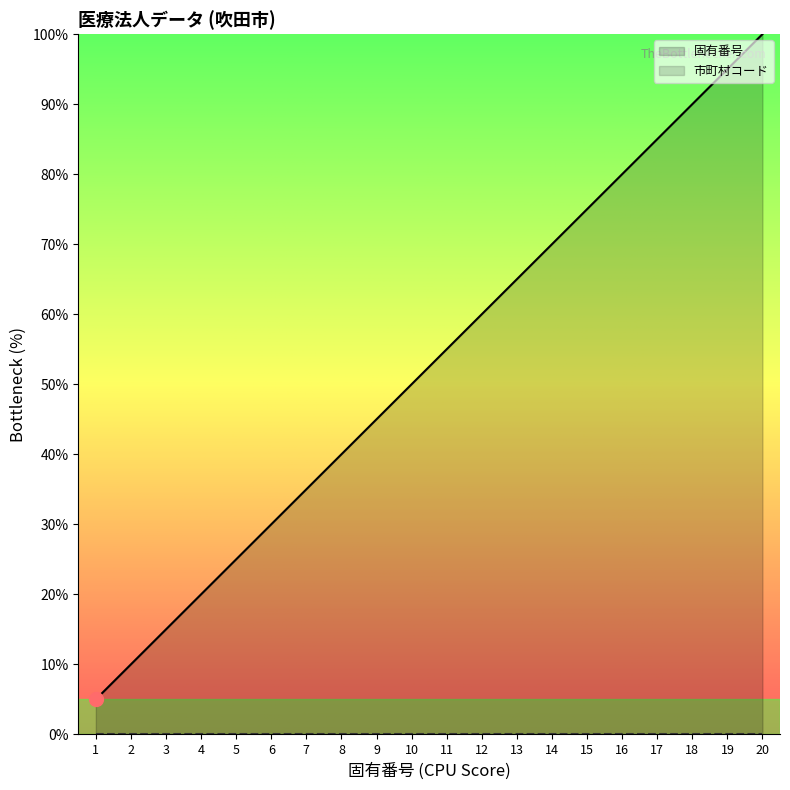

What is the value of the 4th point from the left?

20.0